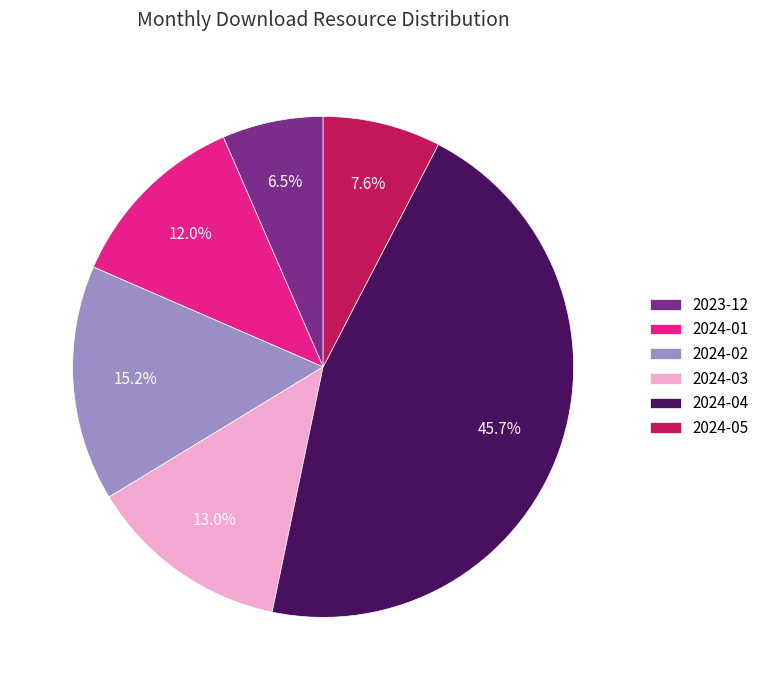

Is there a majority slice in this chart?

No